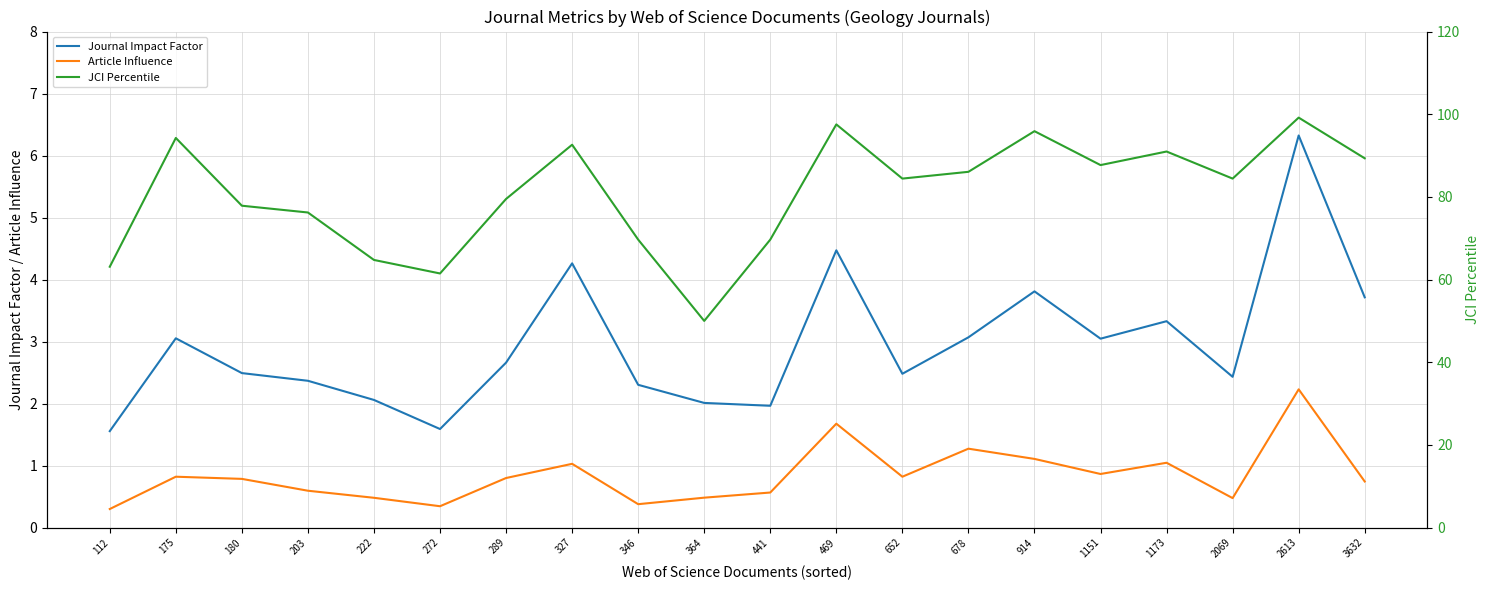

How many lines are shown in the chart?

3